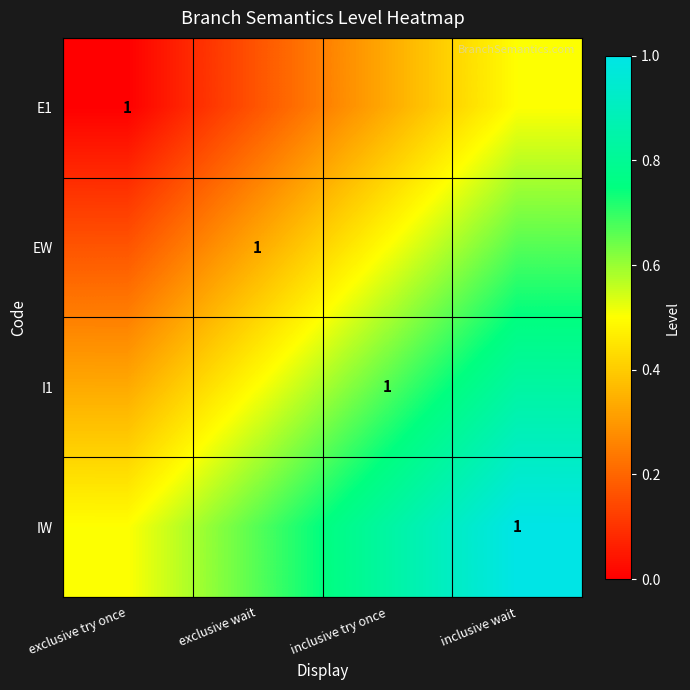

What is the sum of the IW values at inclusive wait and inclusive try once?

1.8